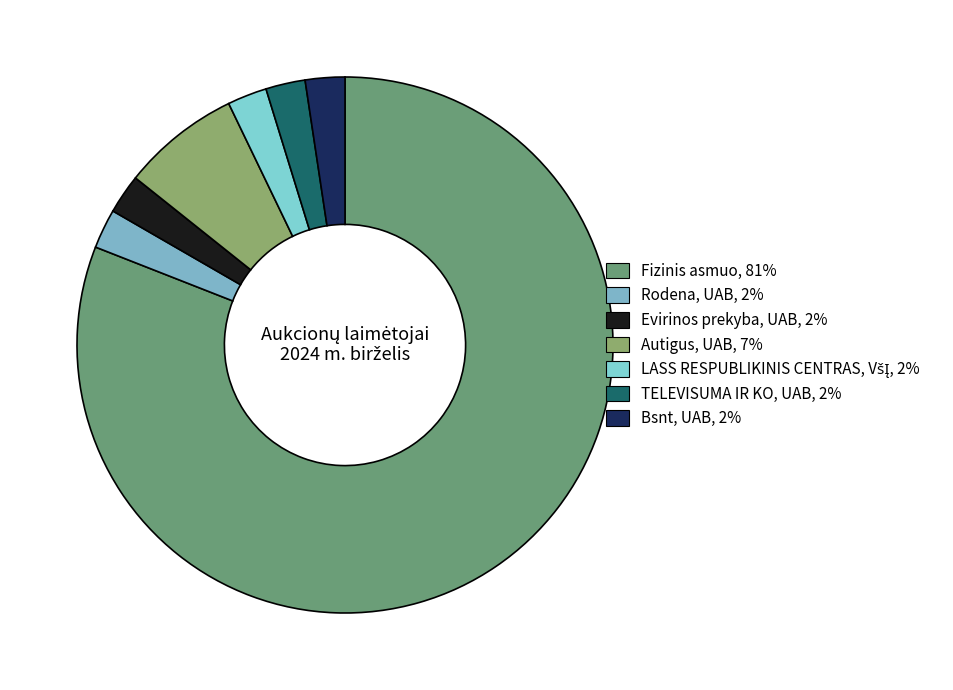

Between TELEVISUMA IR KO, UAB and Rodena, UAB, which is larger?

TELEVISUMA IR KO, UAB